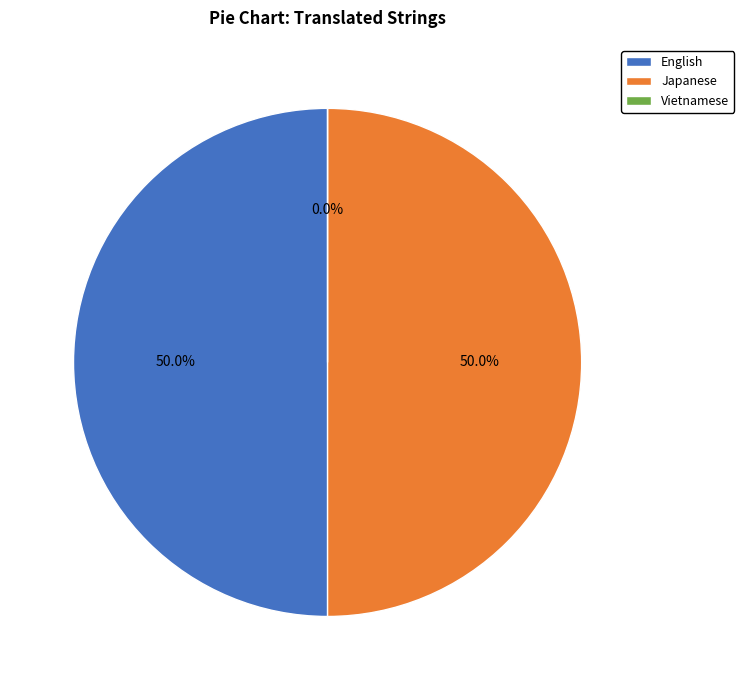

The Vietnamese slice represents 11% of the pie. True or false?

False